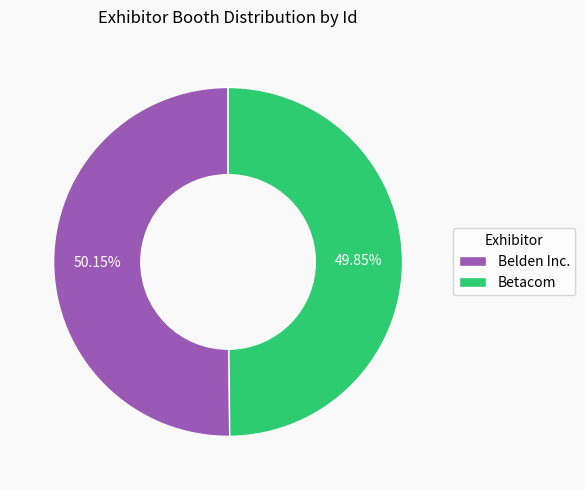

The Belden Inc. slice represents 50% of the pie. True or false?

True